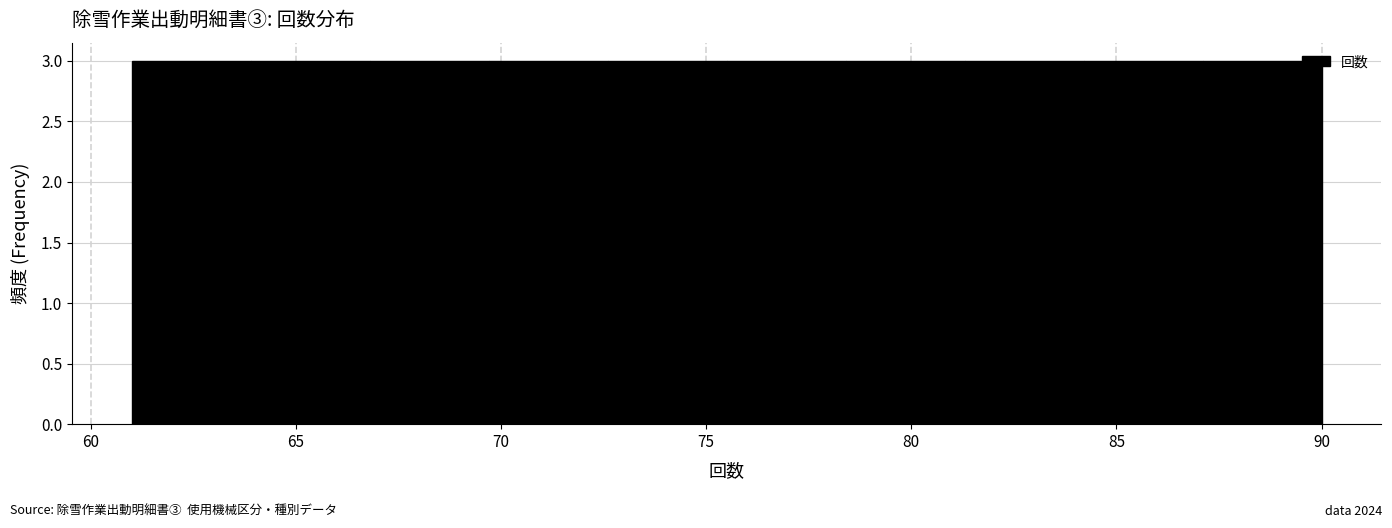

Reading left to right, transcribe this chart: for each bar, give the range it covers on the x-axis and its height. Neither the bar edges nor the heights are printed on the chart, so give them approximately, as read against the axes.

61.0 to 63.9: 3
63.9 to 66.8: 3
66.8 to 69.7: 3
69.7 to 72.6: 3
72.6 to 75.5: 3
75.5 to 78.4: 3
78.4 to 81.3: 3
81.3 to 84.2: 3
84.2 to 87.1: 3
87.1 to 90.0: 3